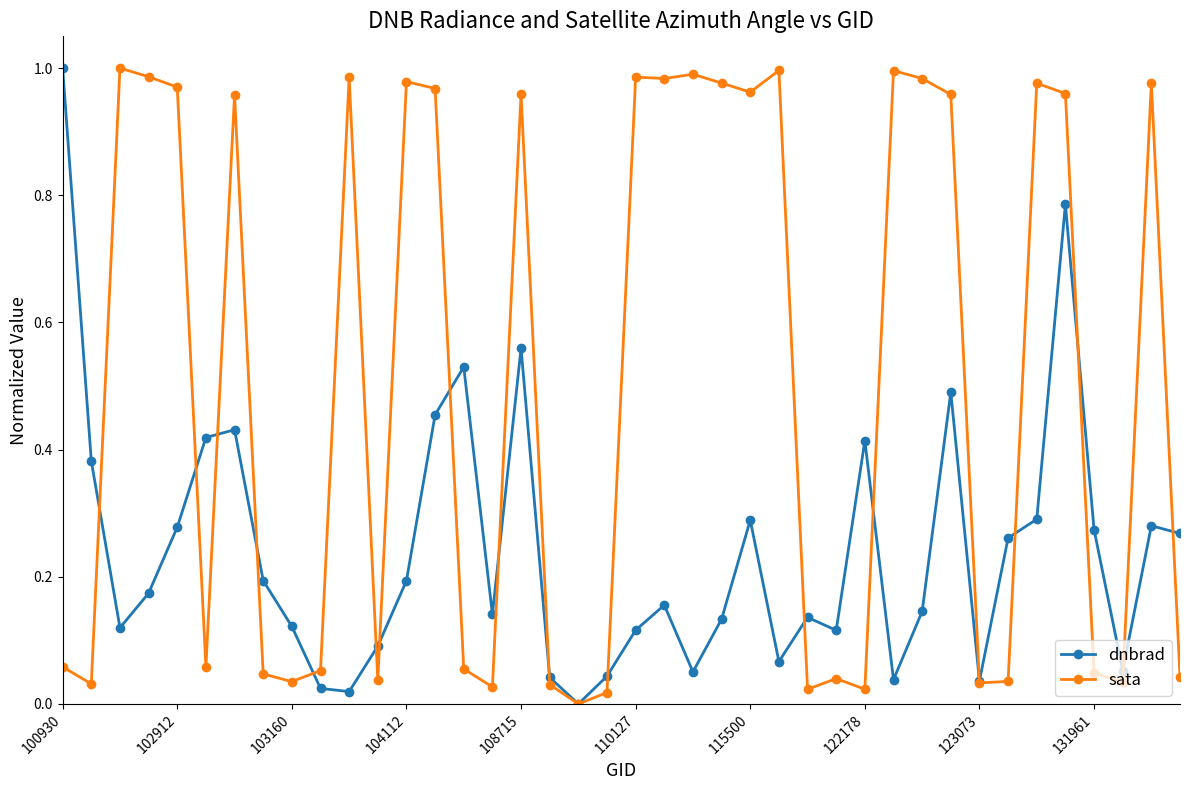

Rank the series by their average value, from lowest to highest.

dnbrad, sata